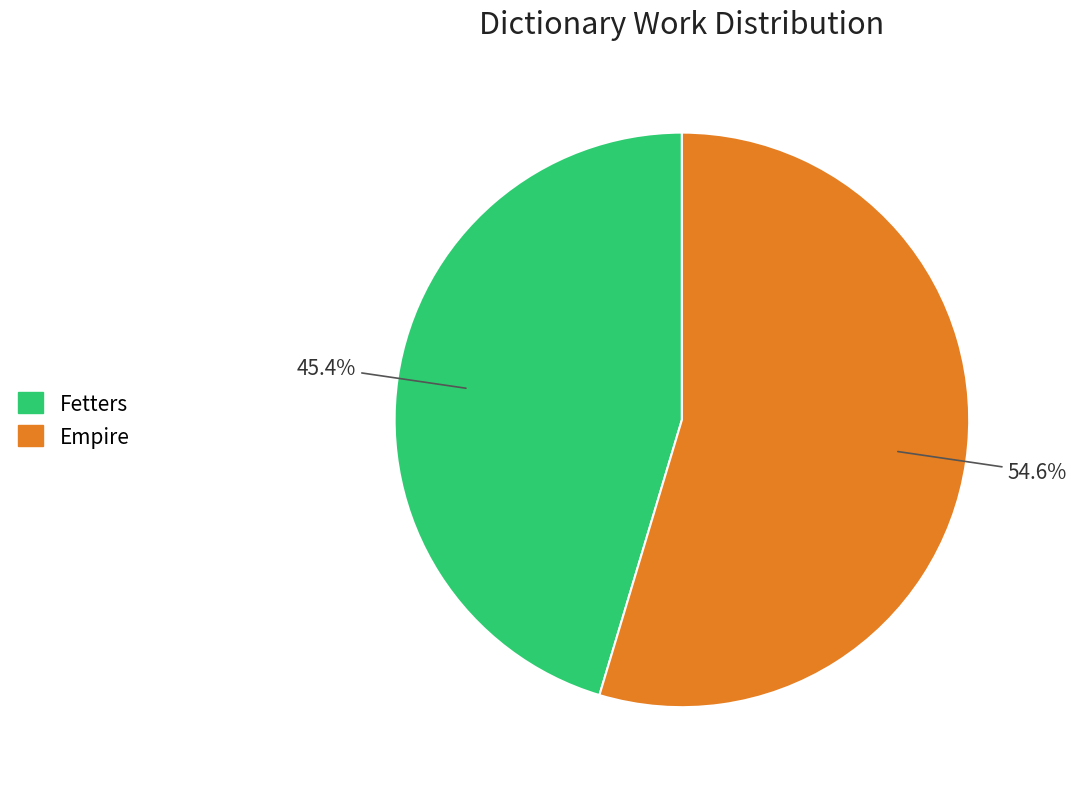

How many segments does this pie chart have?

2